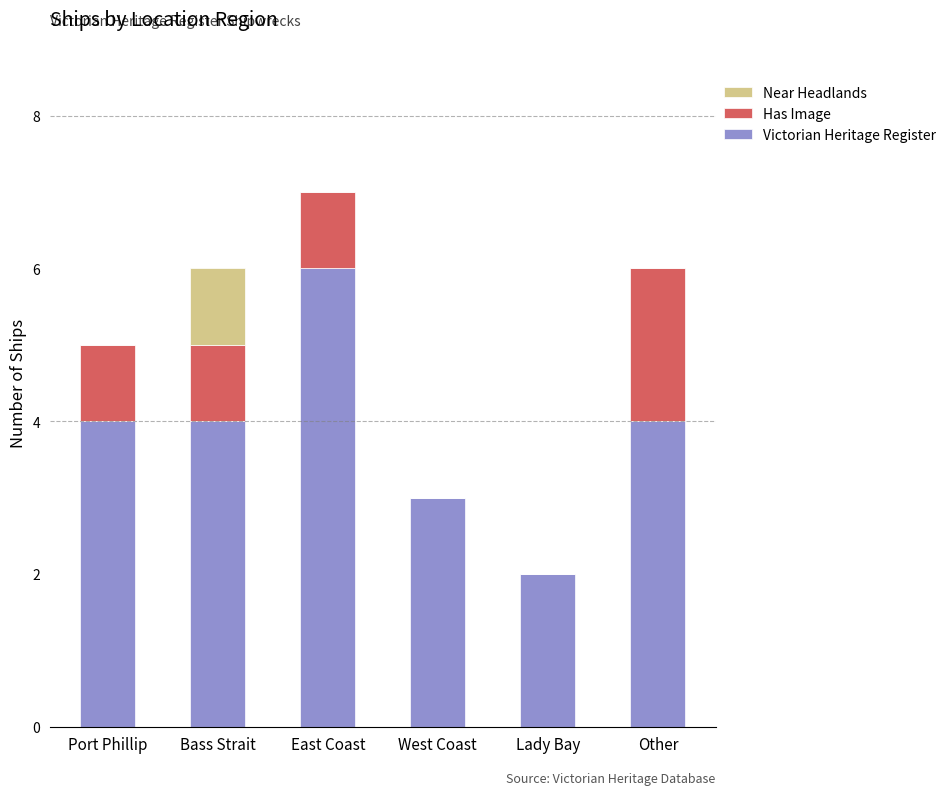

What is the total value across all series at Other?

6